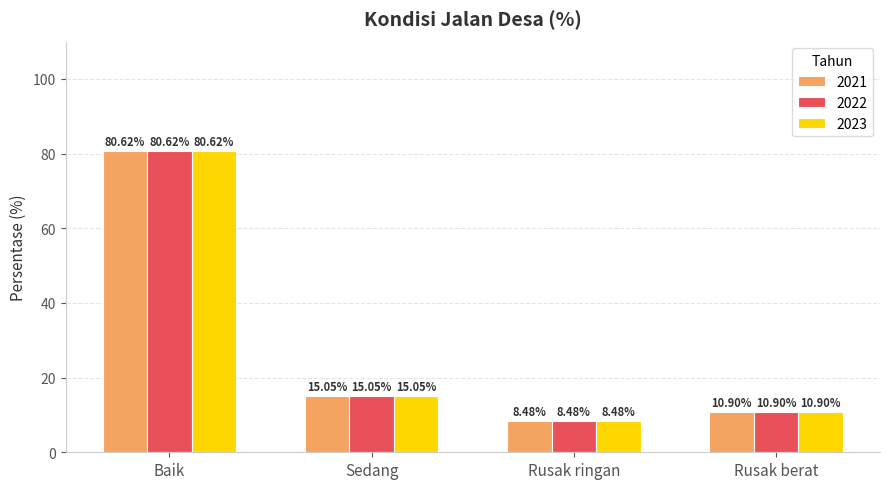

True or false: 2021 has a value of 80.6 at Baik.

True